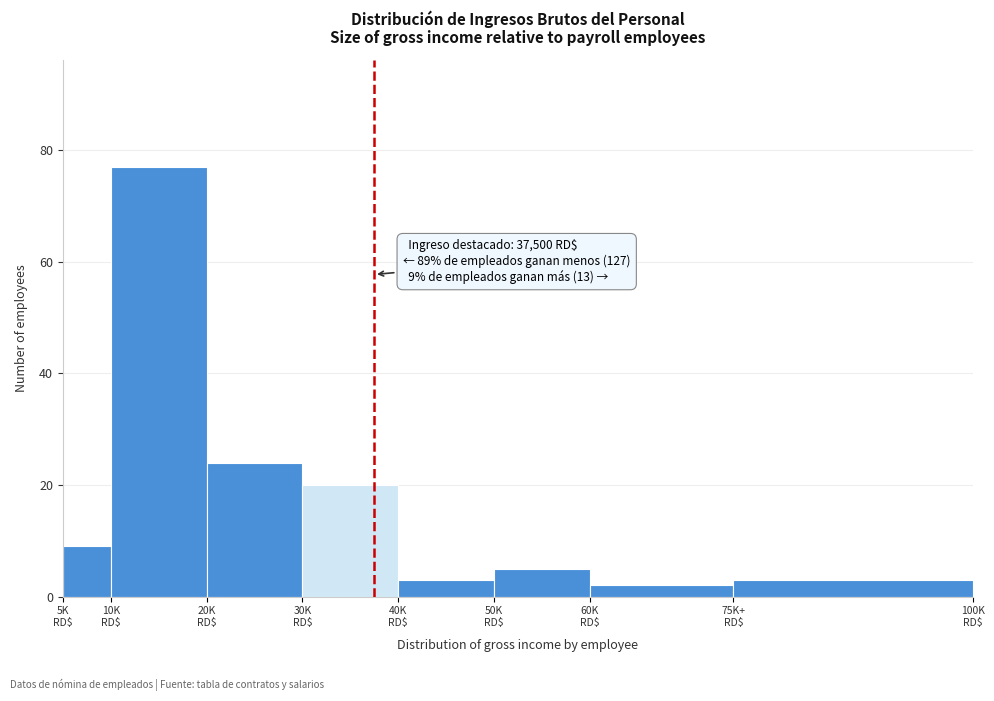

Reading left to right, extract all data points from this chart.

9	77	24	20	3	5	2	3